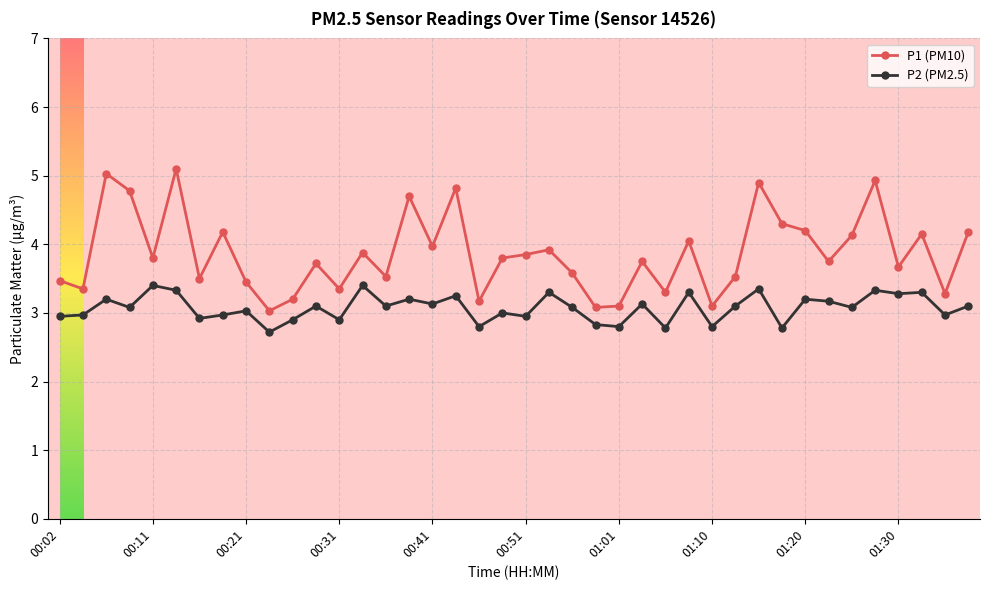

True or false: P1 (PM10) and P2 (PM2.5) intersect in this chart.

False